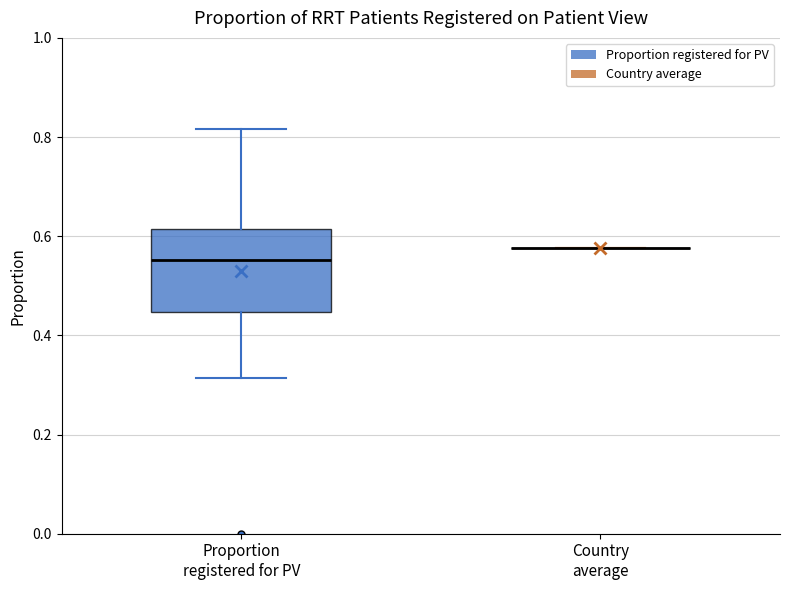

Reading left to right, read every box against the y-axis: the position of its median line, the range the box covers, and the ends of its whiskers. The values are not printed on the chart, so give them approximately, as read against the axis.

Proportion registered for PV: median 0.56, box 0.44 to 0.62, whiskers 0.32 to 0.82
Country average: box collapsed to a line at 0.58, whiskers 0.58 to 0.58